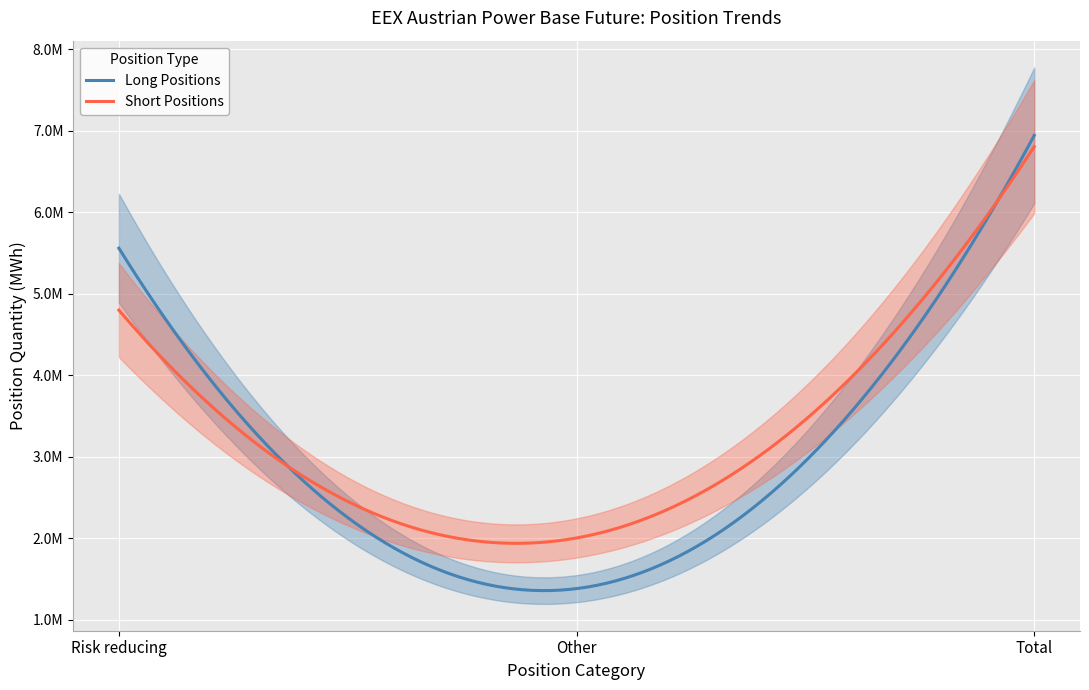

Which series has the largest total across all categories?

Long